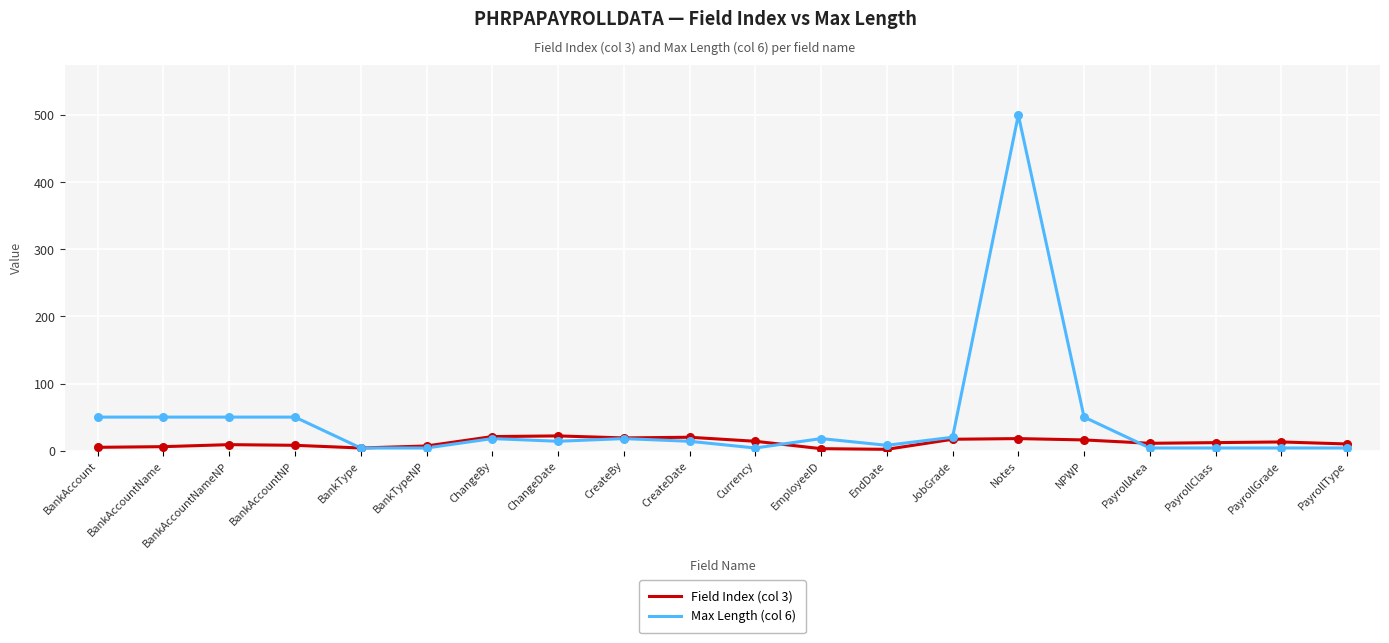

Which series has the widest spread of values?

Max Length (col 6)